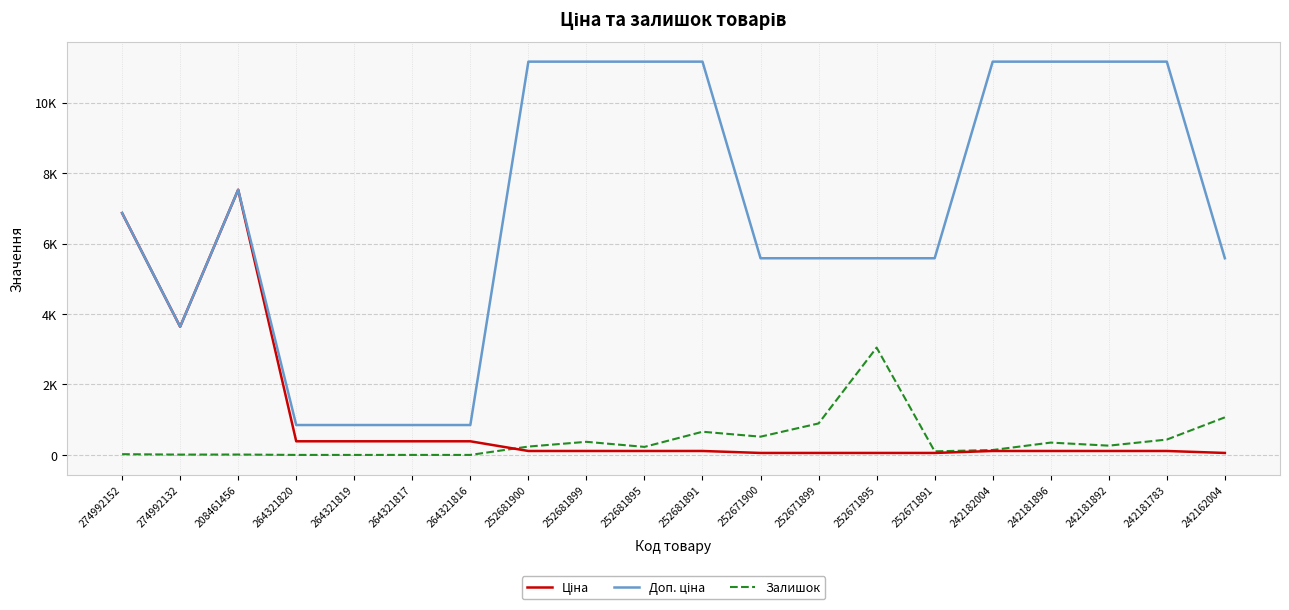

Is this an area chart (filled region under the line)?

No